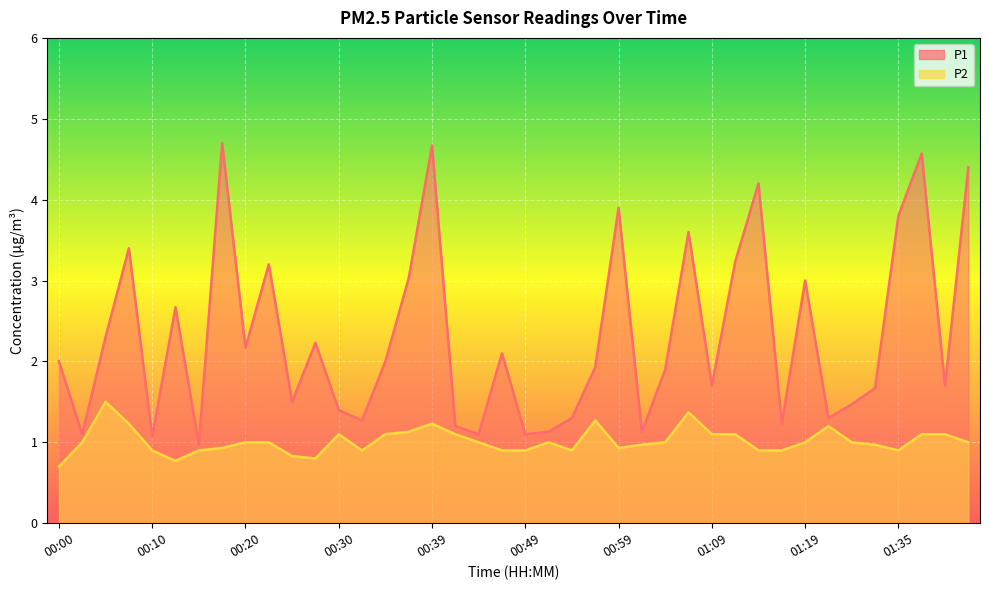

What value does the P2 series have at 00:37?

1.1